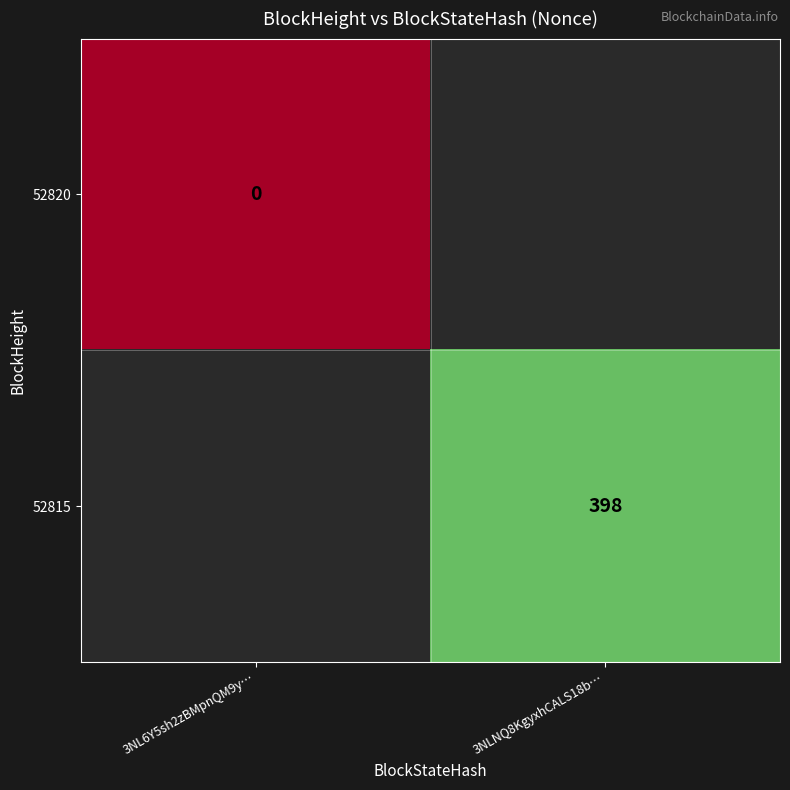

The 52815 series shows 237 at 3NLNQ8KgyxhCALS18b…. True or false?

False